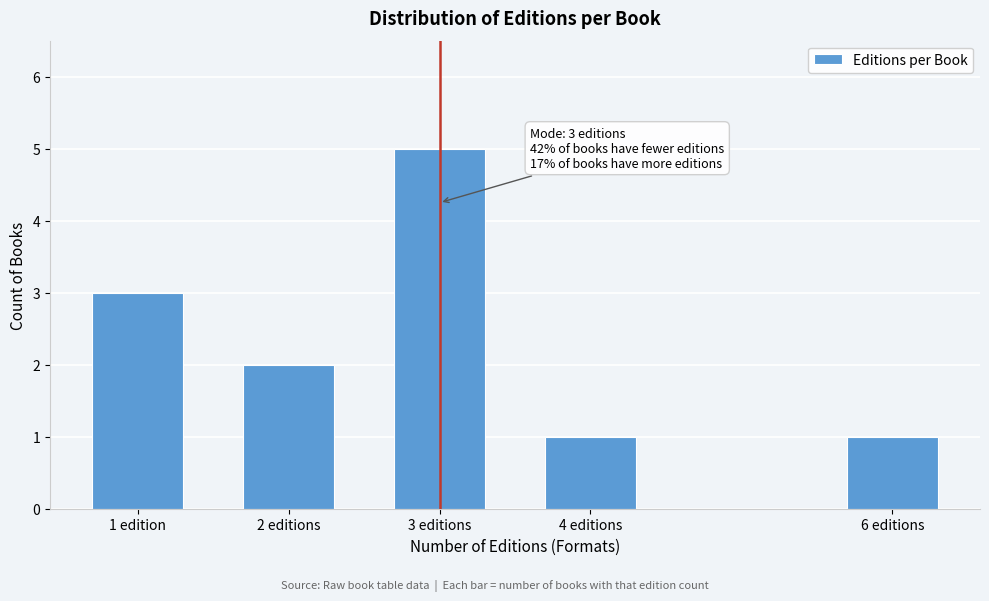

Reading left to right, extract all data points from this chart.

3	2	5	1	1